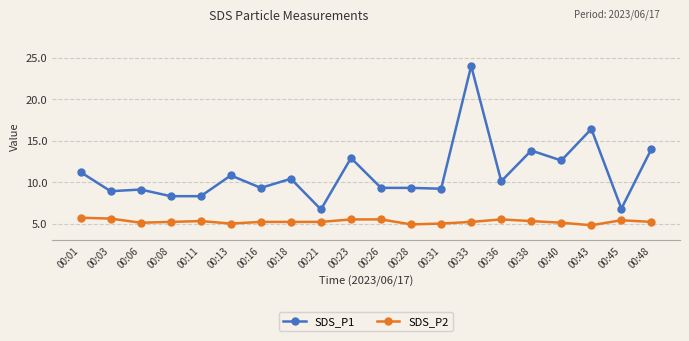

The SDS_P1 series shows 8.9 at 00:03. True or false?

True